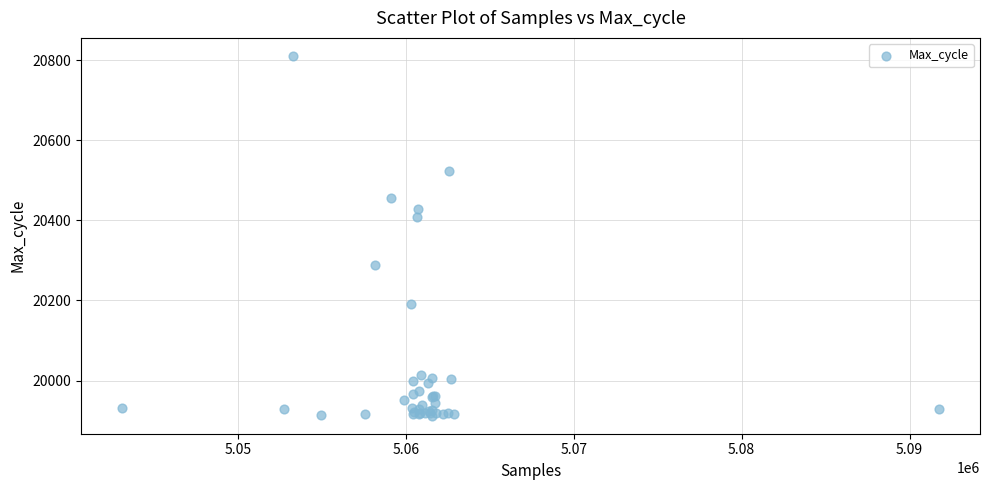

What Y value in the scatter plot is closest to 20361?

20409